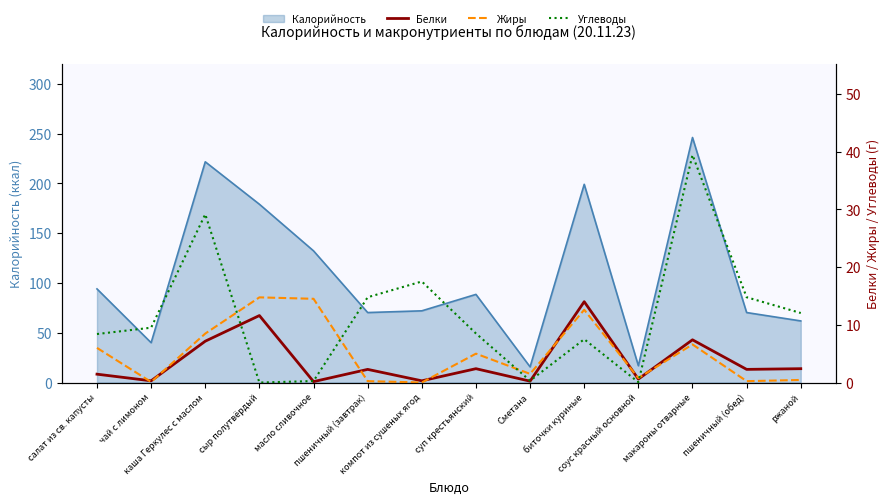

Is it true that Белки equals 4.8 at каша Геркулес с маслом?

False